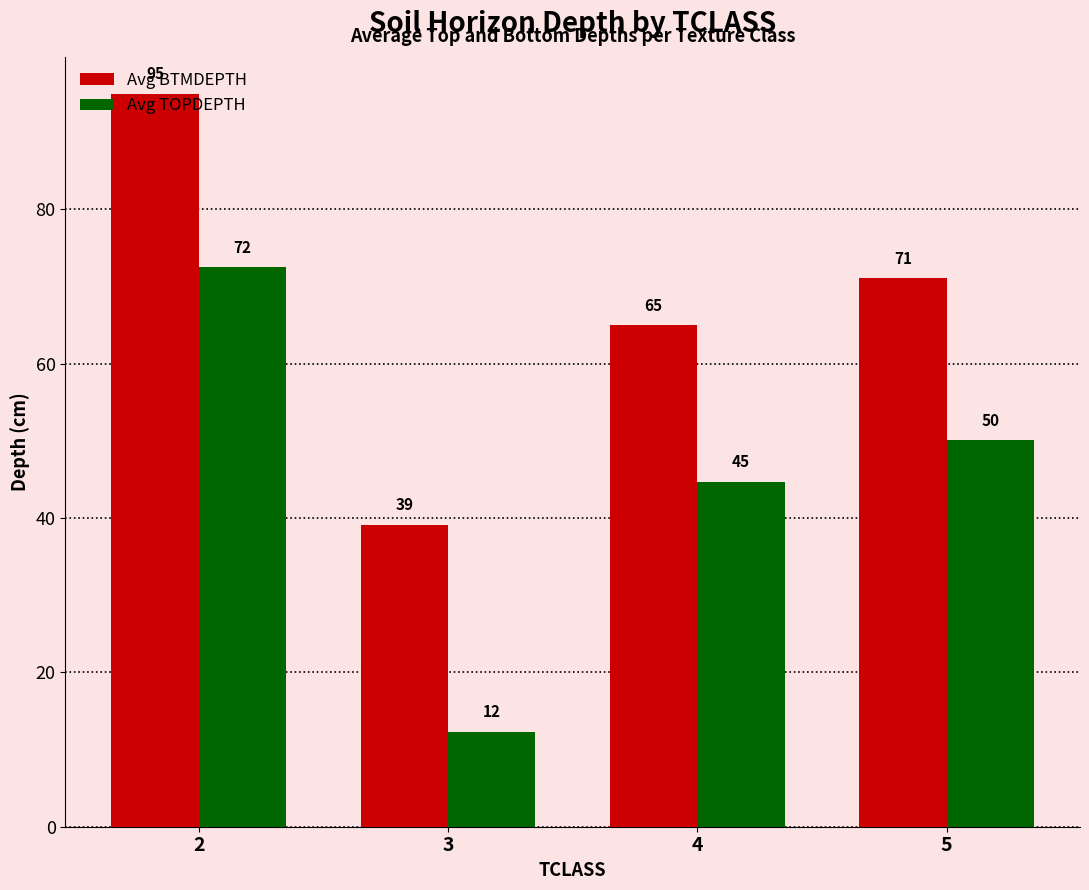

Rank the series by their average value, from highest to lowest.

Avg BTMDEPTH, Avg TOPDEPTH